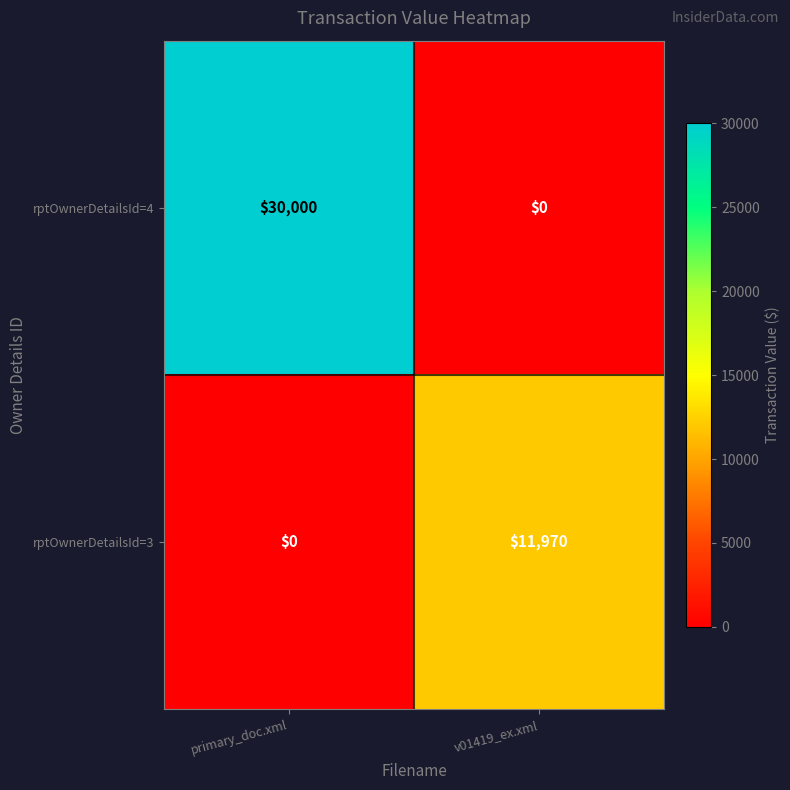

Reading right to left, extract all data points from this chart.

rptOwnerDetailsId=4: 0	30000
rptOwnerDetailsId=3: 11970	0